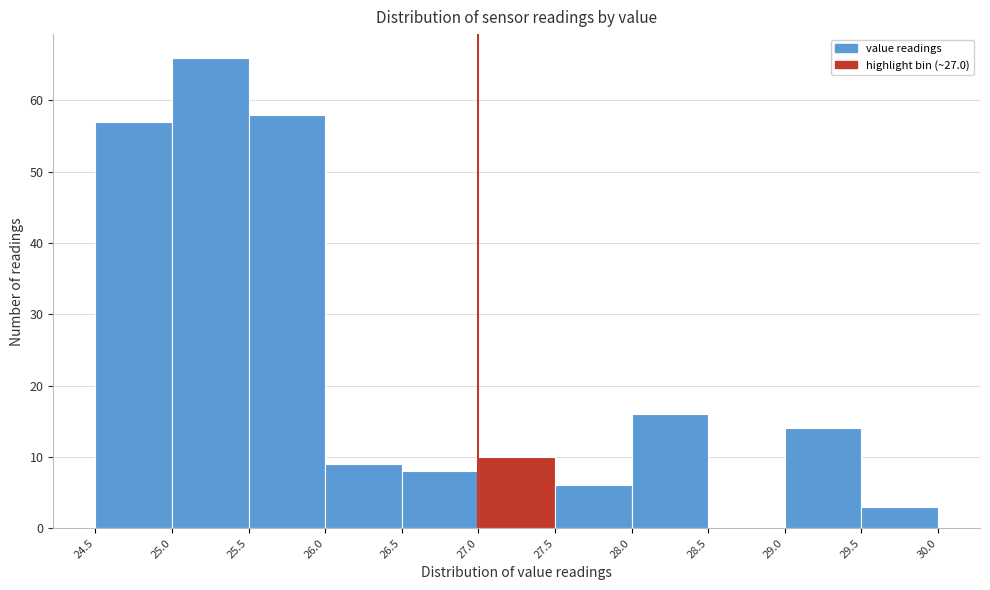

How tall is the bar that spans 27.5 to 28.0 on the x-axis? The values are not printed on the chart, so give them approximately, as read against the axis.

6